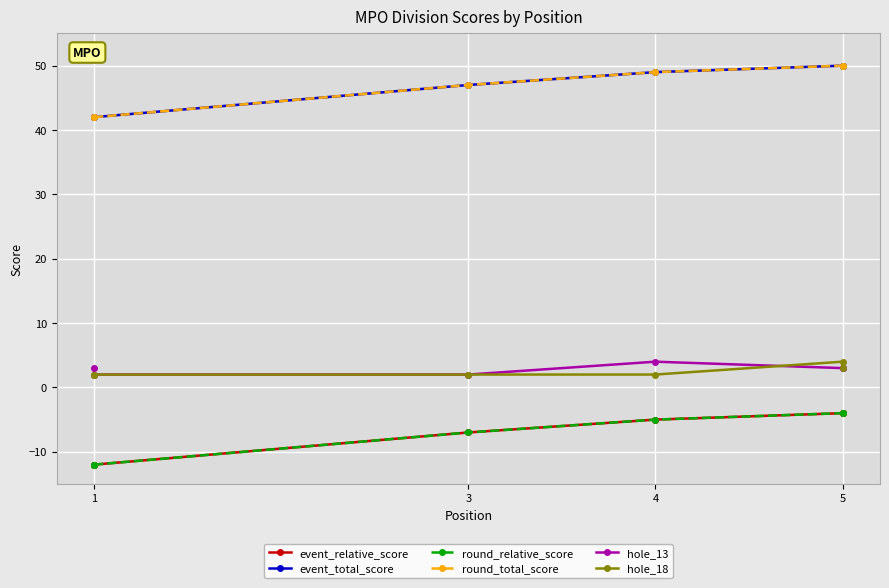

Rank the series by their maximum value, from lowest to highest.

event_relative_score, round_relative_score, hole_13, hole_18, event_total_score, round_total_score